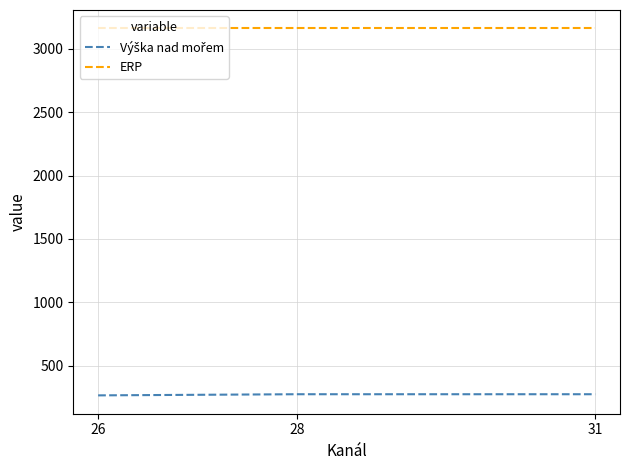

What is the sum of all ERP values?

9486